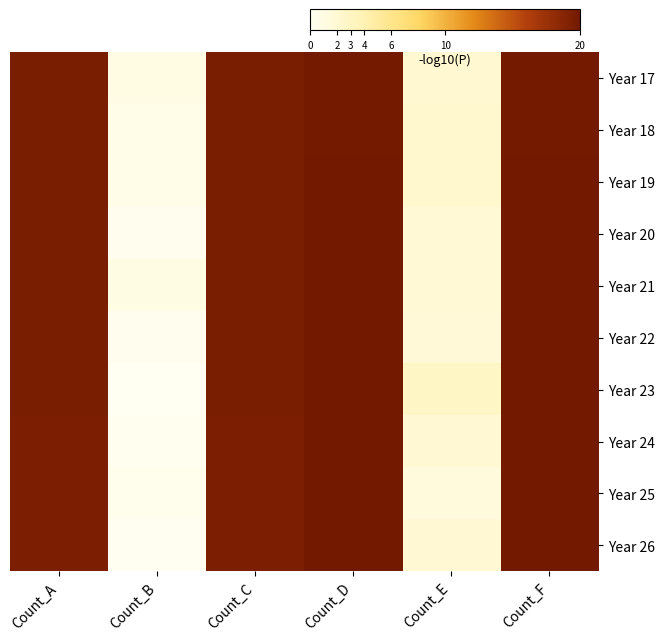

Which category has the highest value across all series?

Count_F